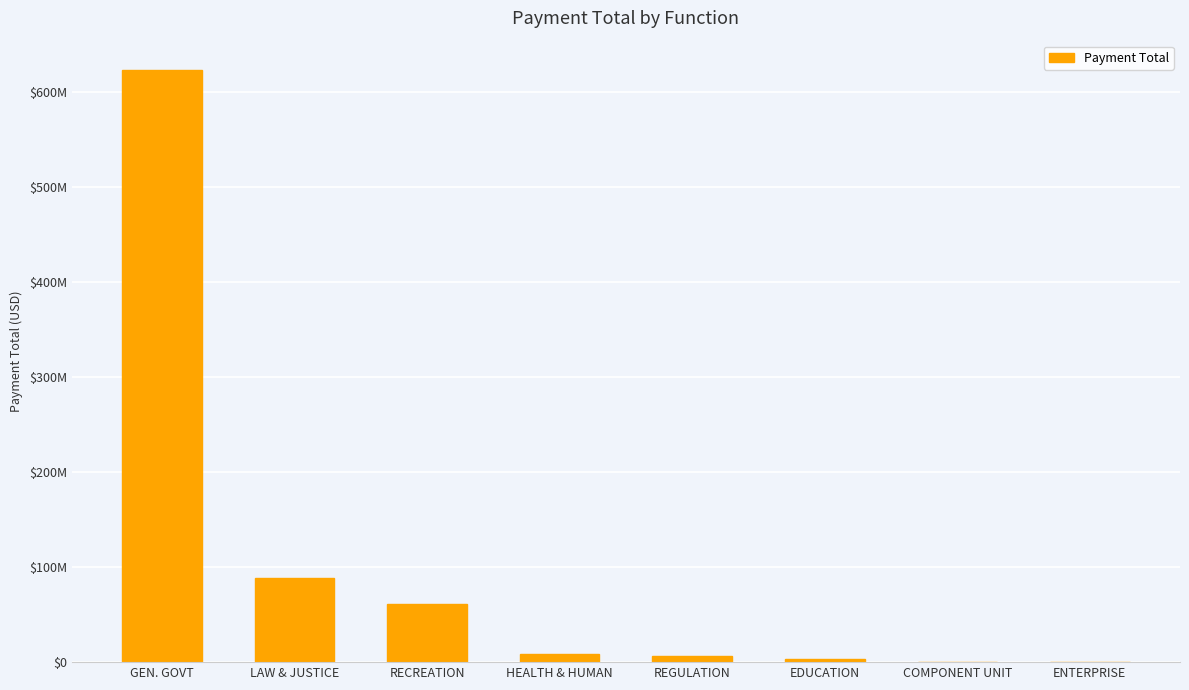

Rank the categories by value from highest to lowest.

GEN. GOVT, LAW & JUSTICE, RECREATION, HEALTH & HUMAN, REGULATION, EDUCATION, COMPONENT UNIT, ENTERPRISE